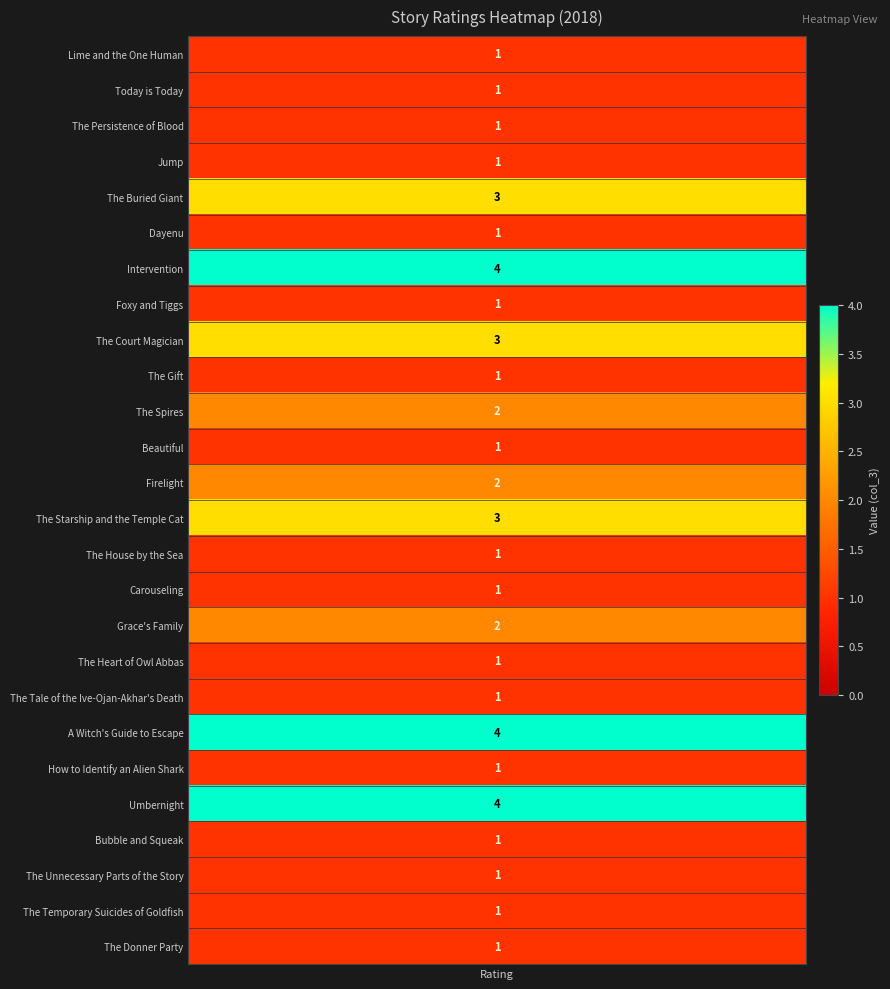

Which has a higher value, 7 or 10?

10